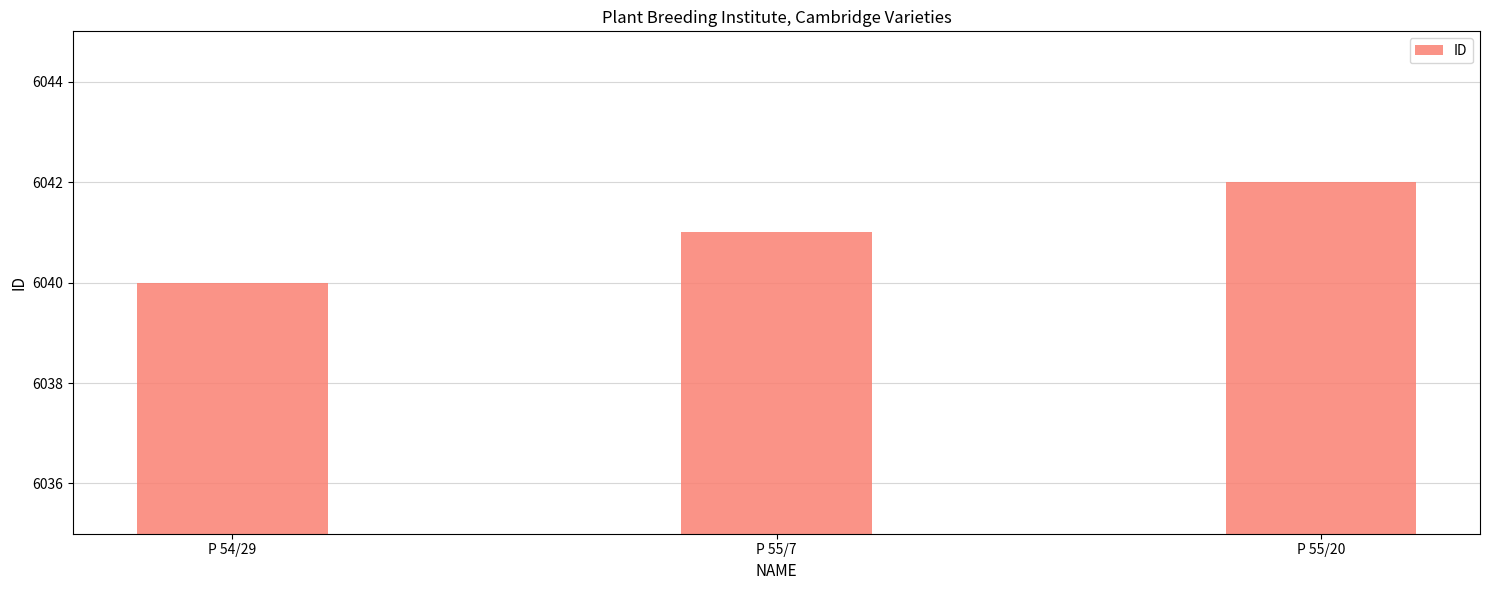

Rank the categories by value from lowest to highest.

P 54/29, P 55/7, P 55/20